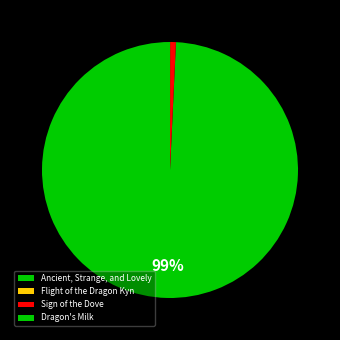

The Sign of the Dove slice represents 1% of the pie. True or false?

True